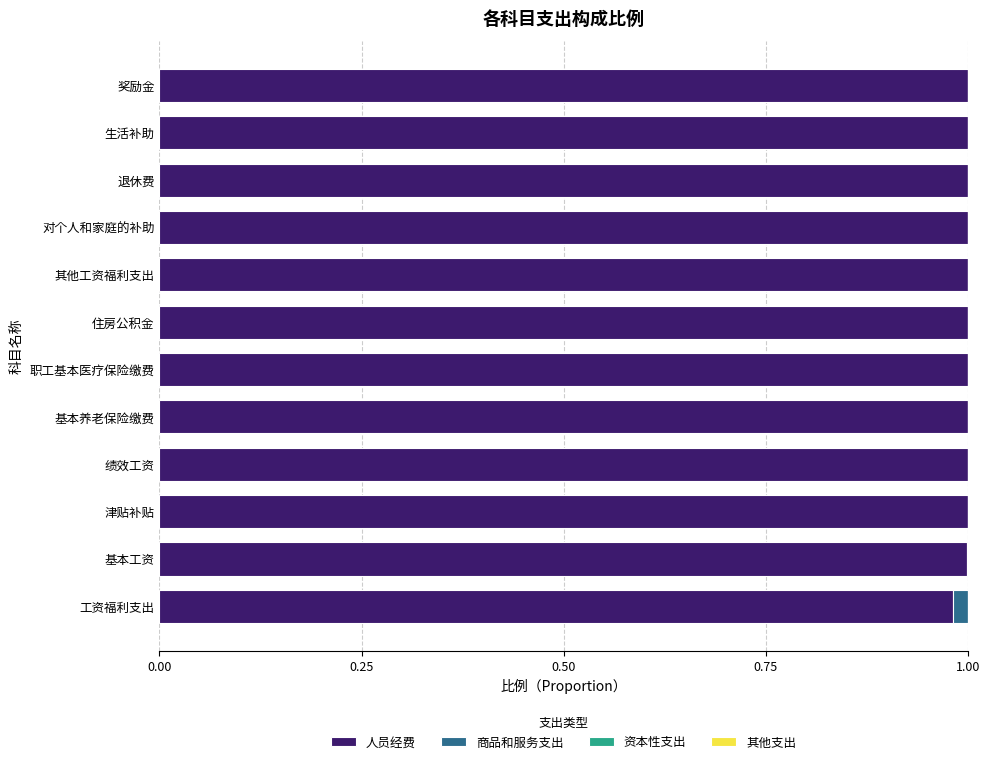

True or false: 人员经费 has a value of 0.5 at 对个人和家庭的补助.

False